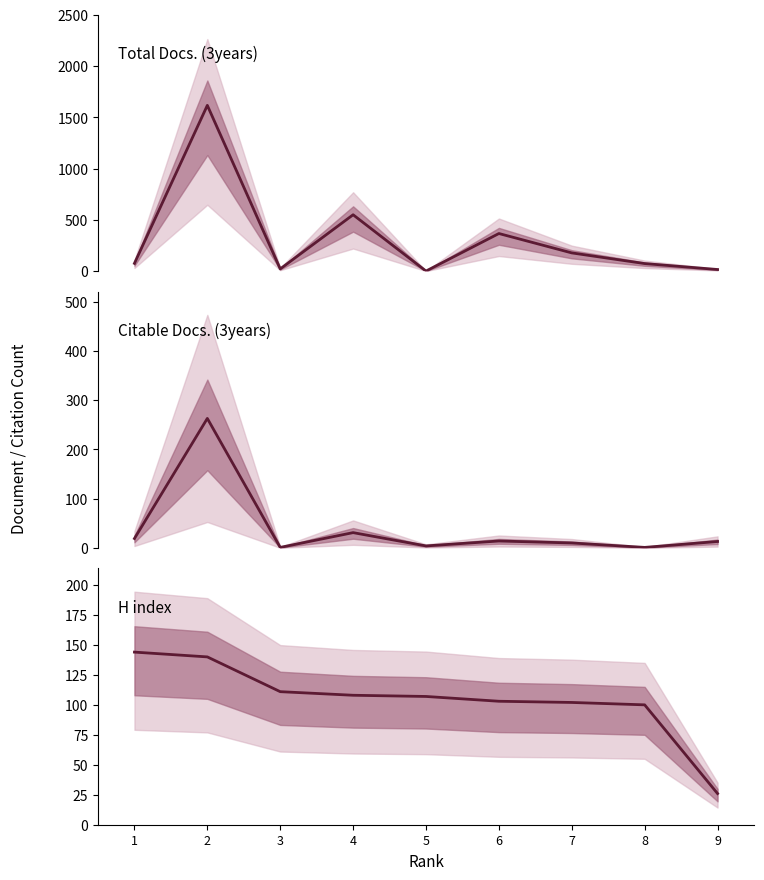

What is the greatest value displayed?

1616